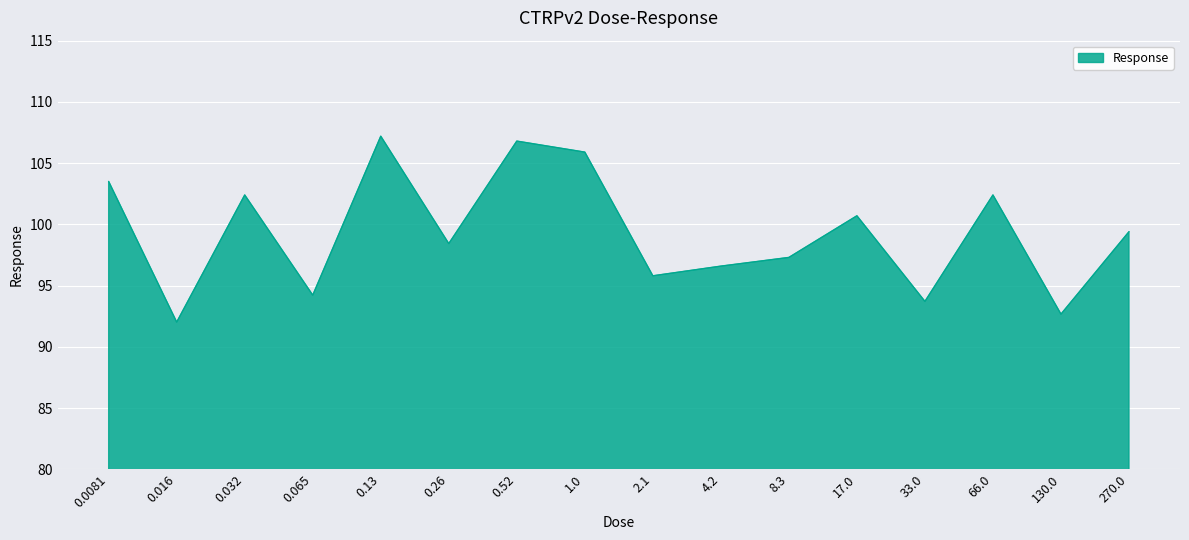

True or false: the data has more than 1 interior local peaks.

True